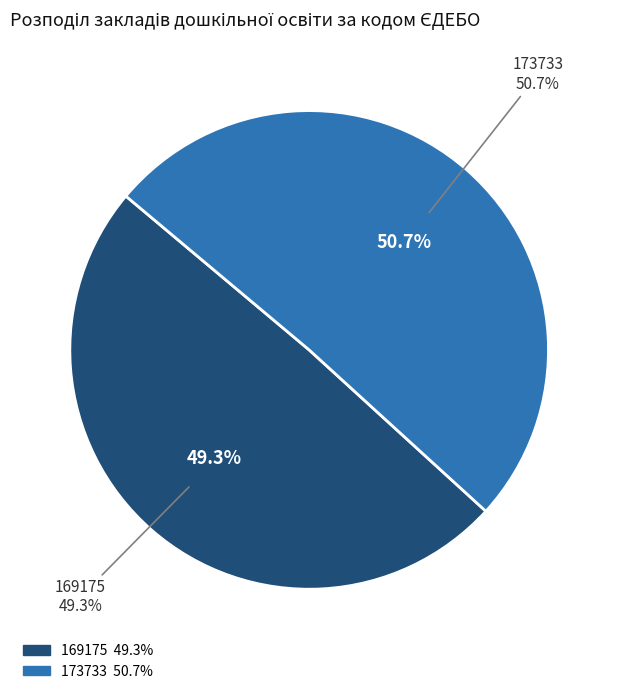

Does 173733 account for over 50% of the chart?

Yes